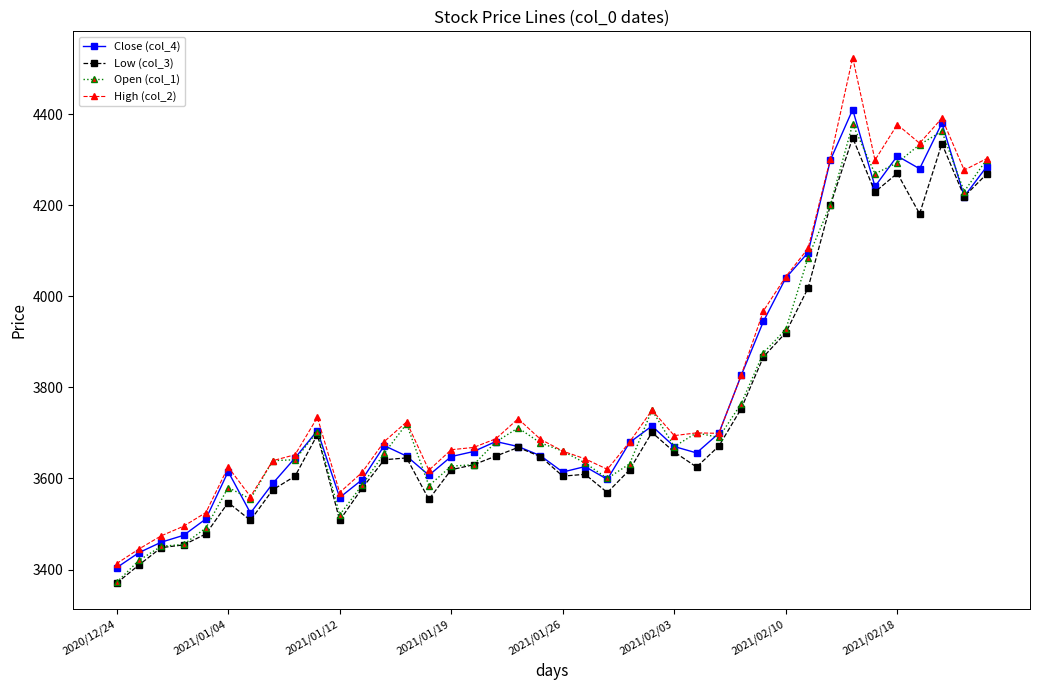

What is the minimum value shown in the chart?

3370